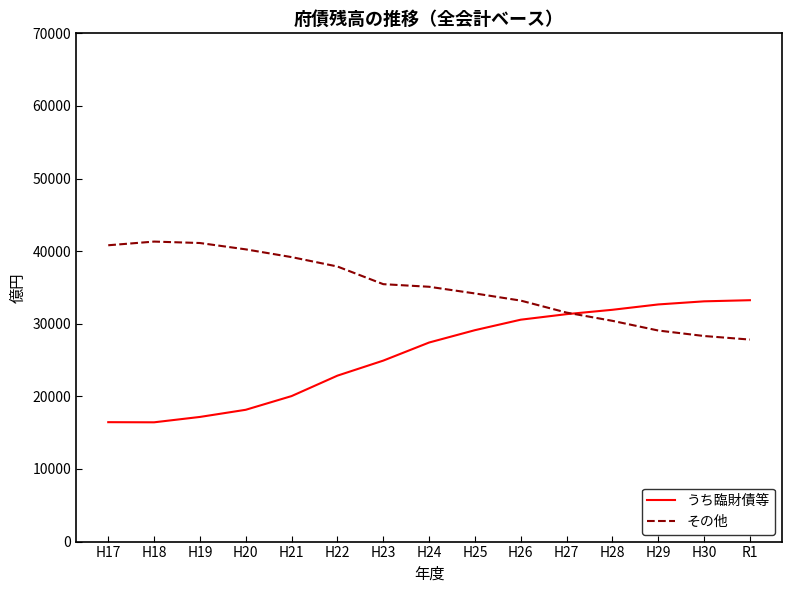

What is the minimum value shown in the chart?

16427